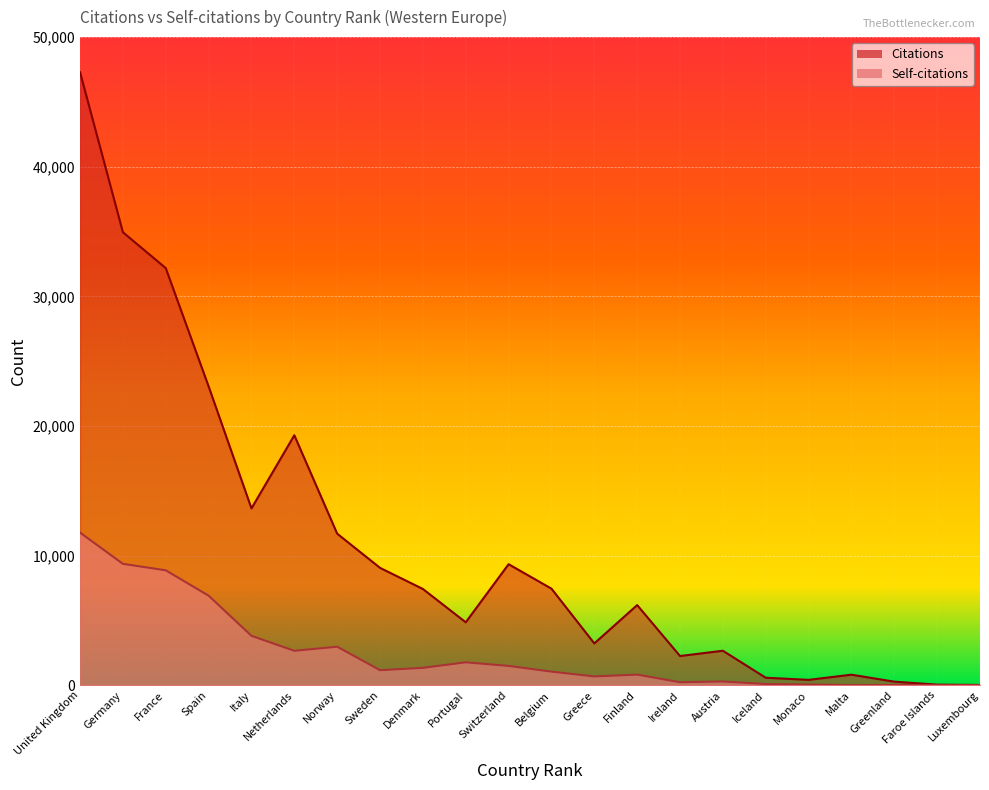

True or false: Citations and Self-citations intersect in this chart.

False